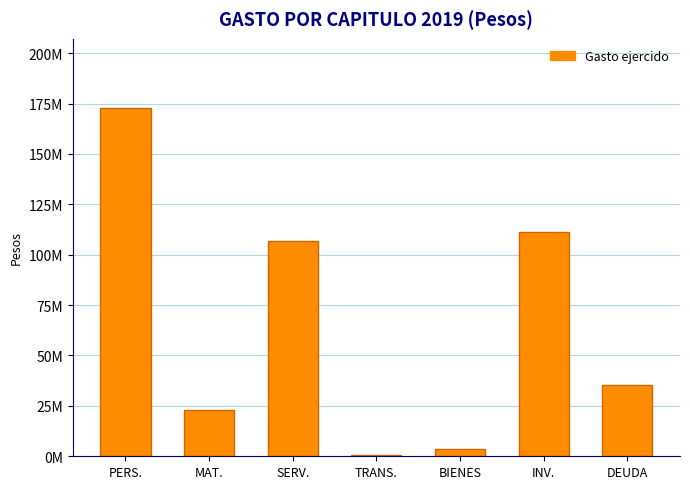

Are the bars horizontal?

No